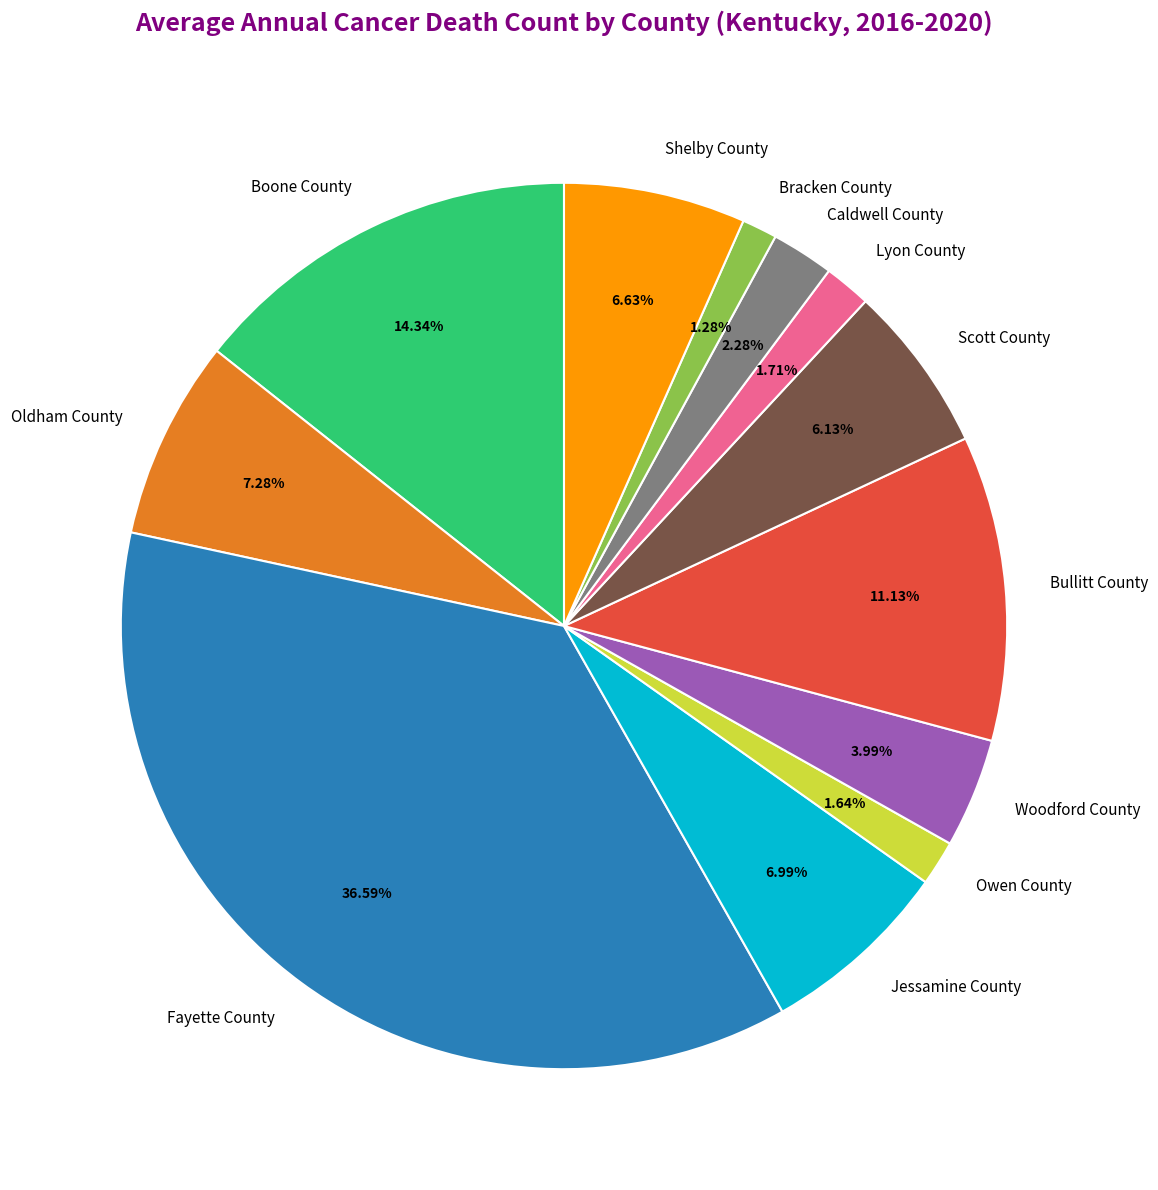

True or false: Lyon County accounts for 14% of the total.

False